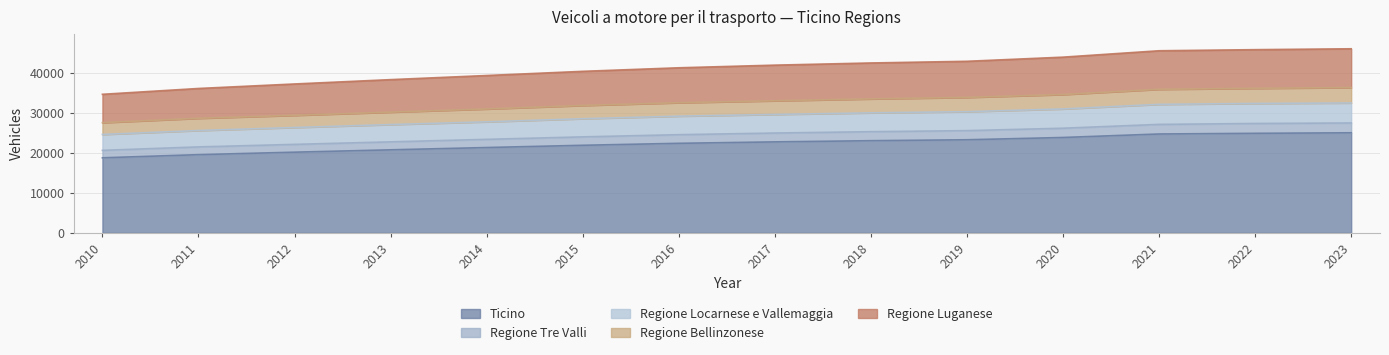

What is the lowest value of the Ticino series?

18757